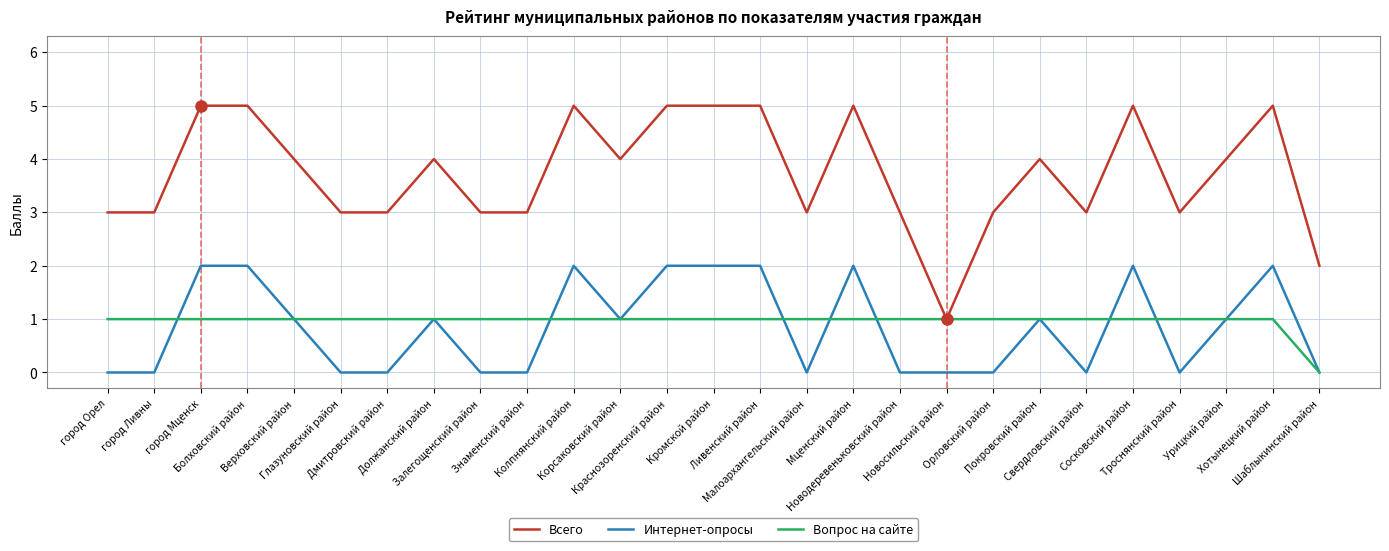

How many values in Вопрос на сайте are above zero?

26